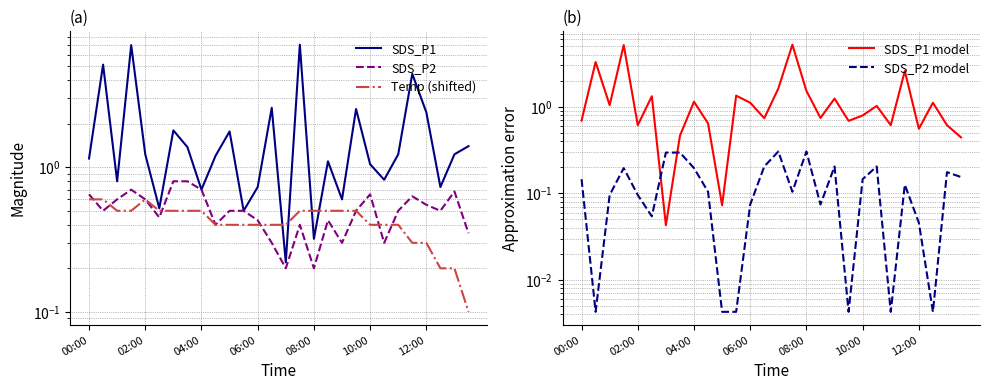

What is the difference between the second highest and second lowest values in the Temp (shifted) series?

0.4